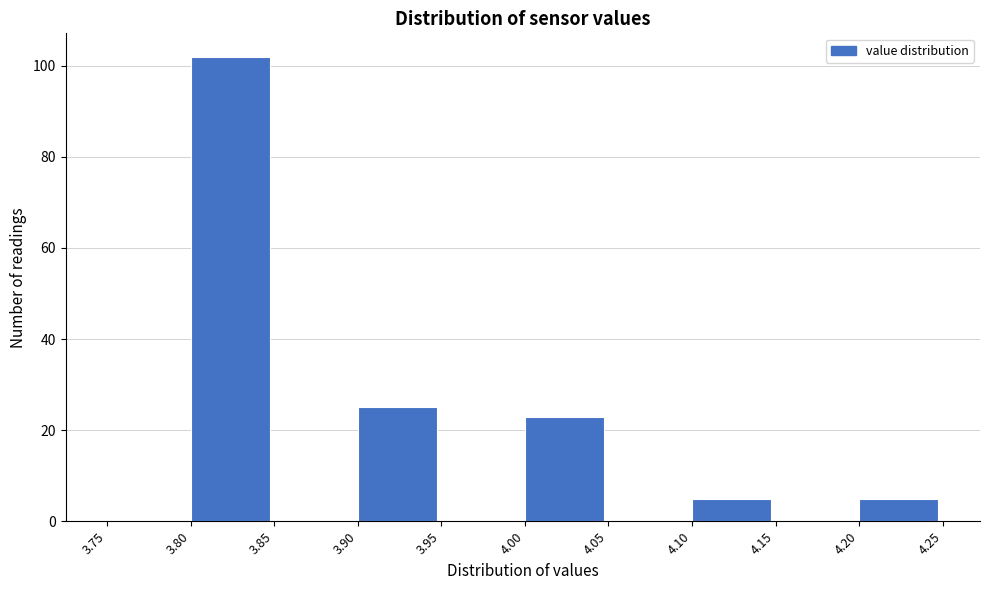

Reading left to right, list every bar in this chart as the range it spans on the x-axis followed by its height. The values are not printed on the chart, so give them approximately, as read against the axis.

3.75 to 3.80: 0
3.80 to 3.85: 102
3.85 to 3.90: 0
3.90 to 3.95: 26
3.95 to 4.00: 0
4.00 to 4.05: 24
4.05 to 4.10: 0
4.10 to 4.15: 6
4.15 to 4.20: 0
4.20 to 4.25: 6